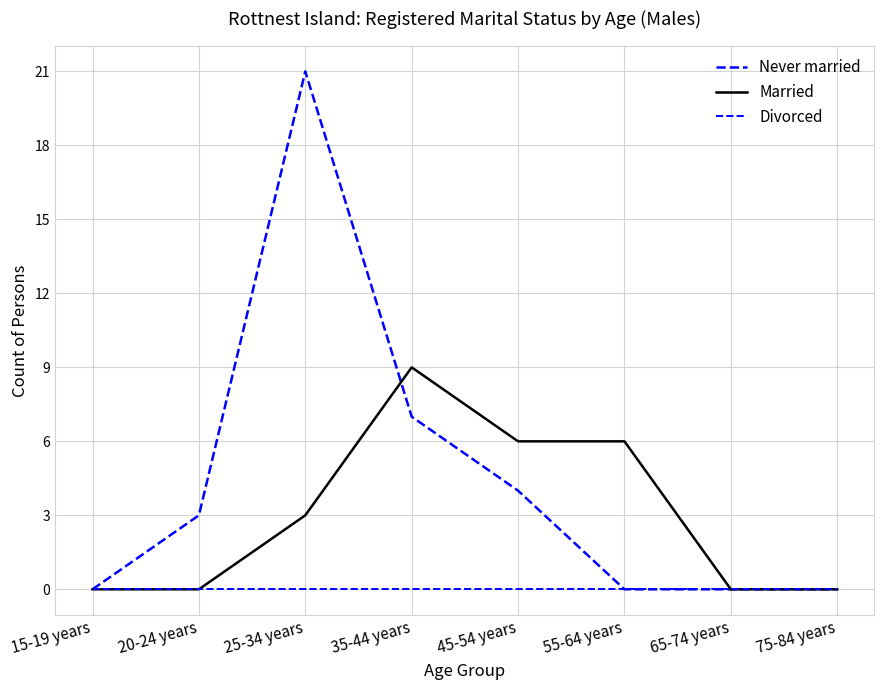

At 15-19 years, list the series in order from largest to smallest.

Never married, Married, Divorced